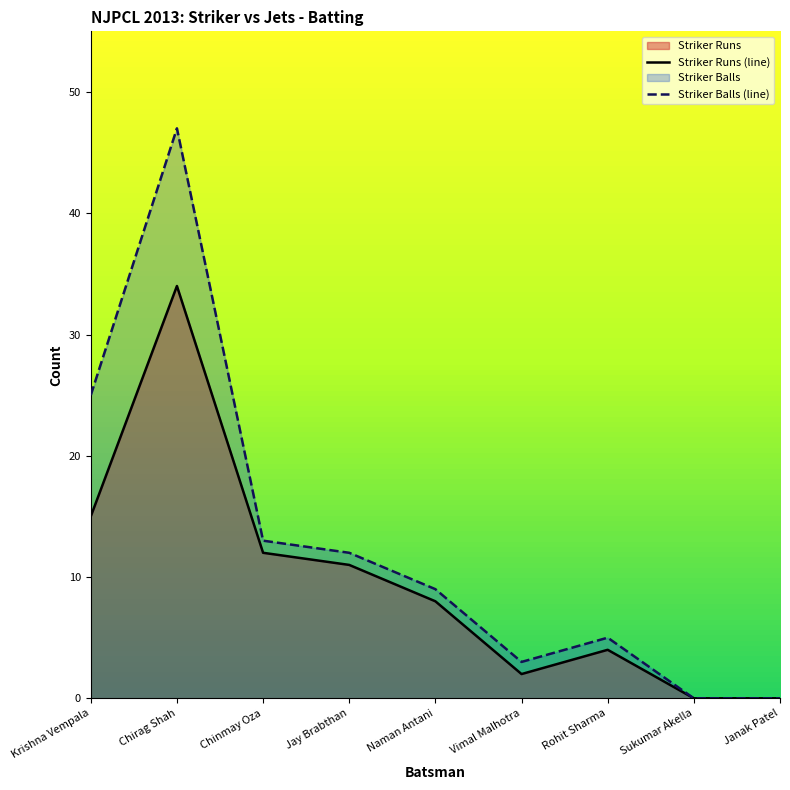

At which label is Striker Runs (line) closest to 17?

Krishna Vempala